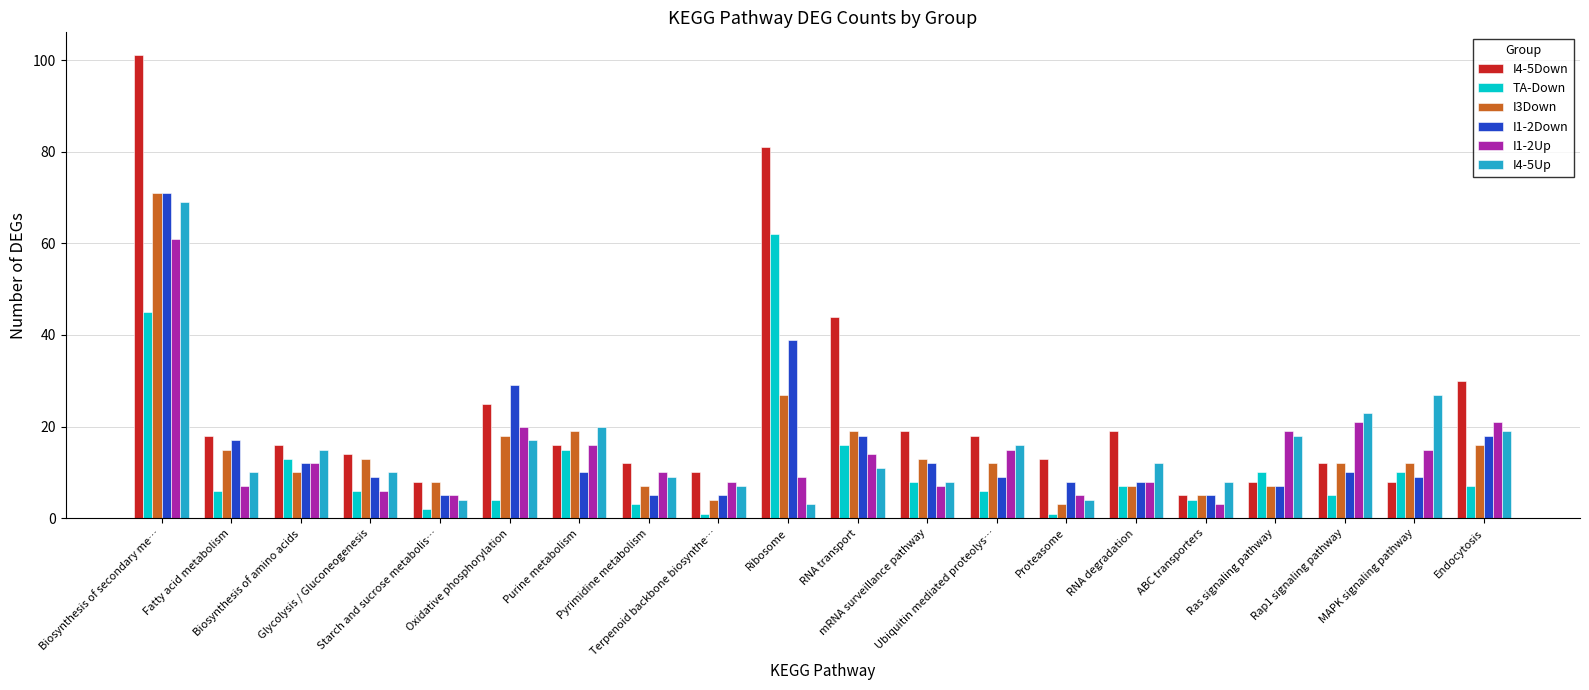

Reading left to right, transcribe all the data shown in this chart.

I4-5Down: 101	18	16	14	8	25	16	12	10	81	44	19	18	13	19	5	8	12	8	30
TA-Down: 45	6	13	6	2	4	15	3	1	62	16	8	6	1	7	4	10	5	10	7
I3Down: 71	15	10	13	8	18	19	7	4	27	19	13	12	3	7	5	7	12	12	16
I1-2Down: 71	17	12	9	5	29	10	5	5	39	18	12	9	8	8	5	7	10	9	18
I1-2Up: 61	7	12	6	5	20	16	10	8	9	14	7	15	5	8	3	19	21	15	21
I4-5Up: 69	10	15	10	4	17	20	9	7	3	11	8	16	4	12	8	18	23	27	19